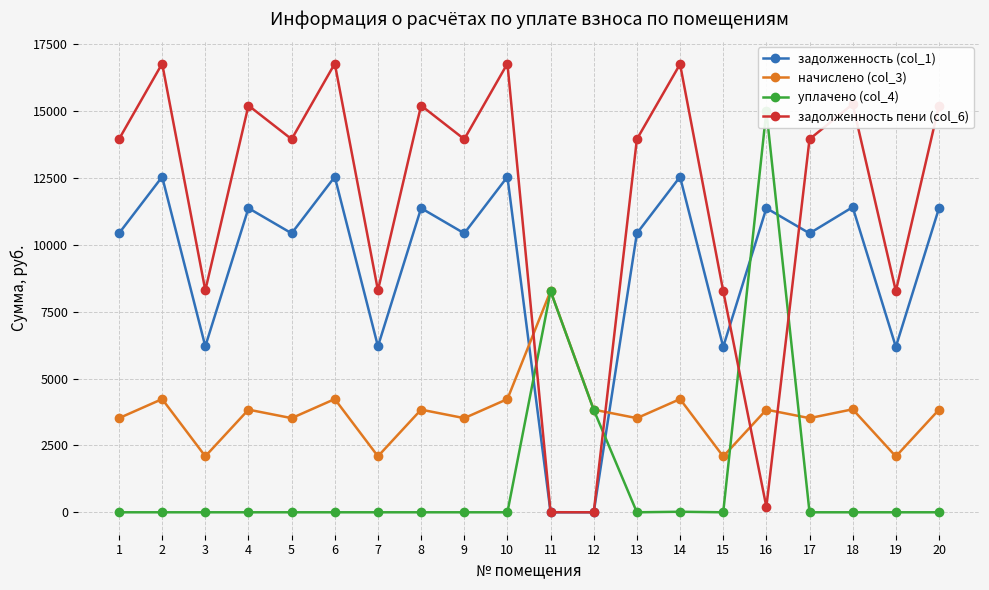

What is the value of the задолженность пени (col_6) point at the 2nd from the left?

16769.0